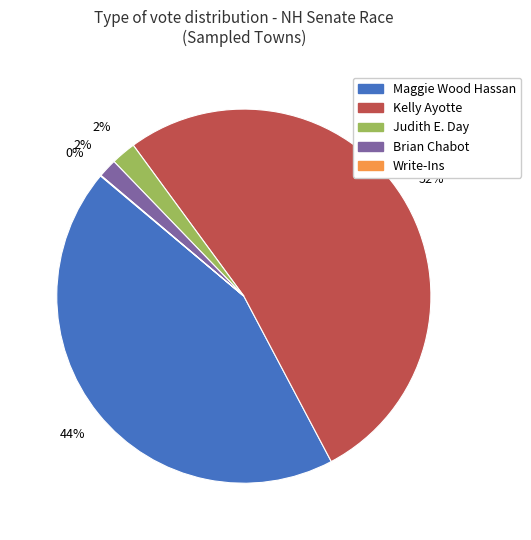

Is the sum of Kelly Ayotte and Maggie Wood Hassan greater than half?

Yes